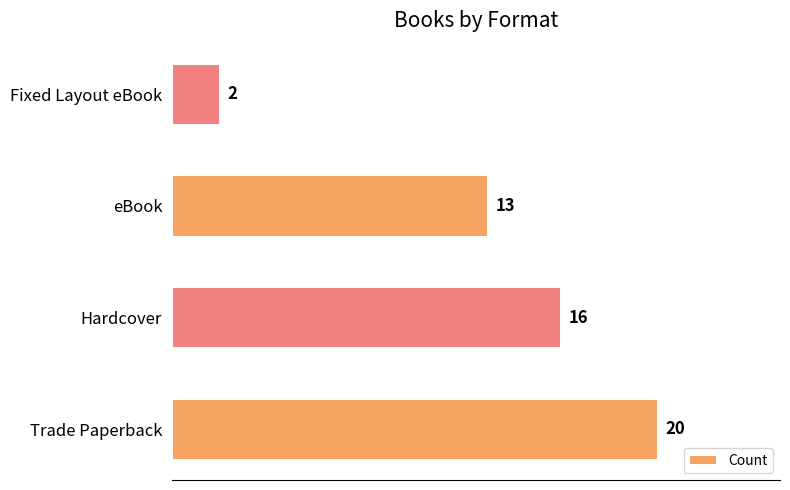

Reading top to bottom, what are all the values shown in this chart?

2	13	16	20